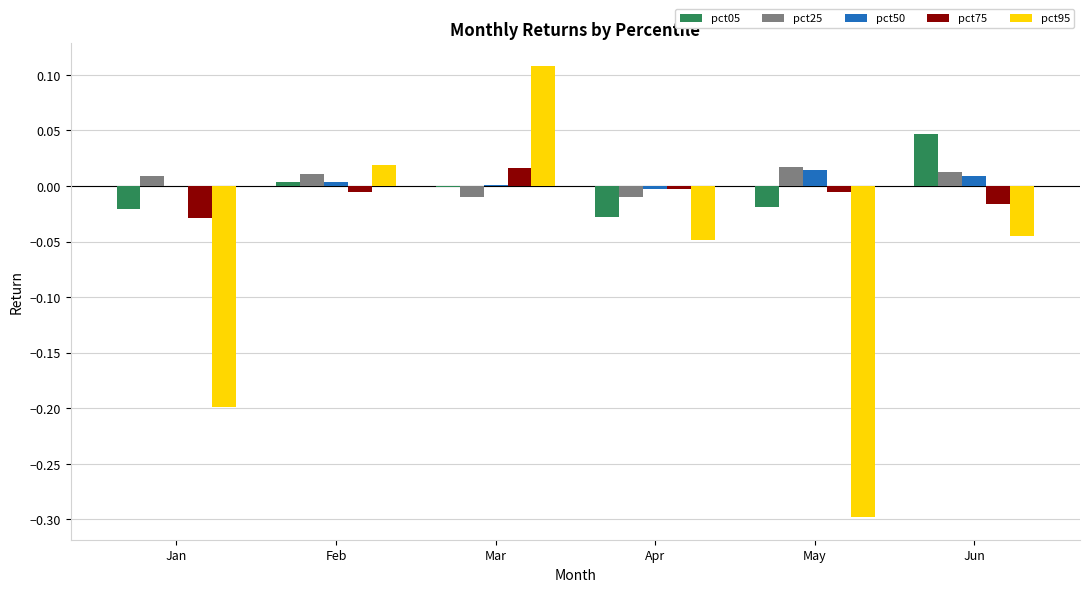

True or false: pct05 has a value of -0.0 at May.

True